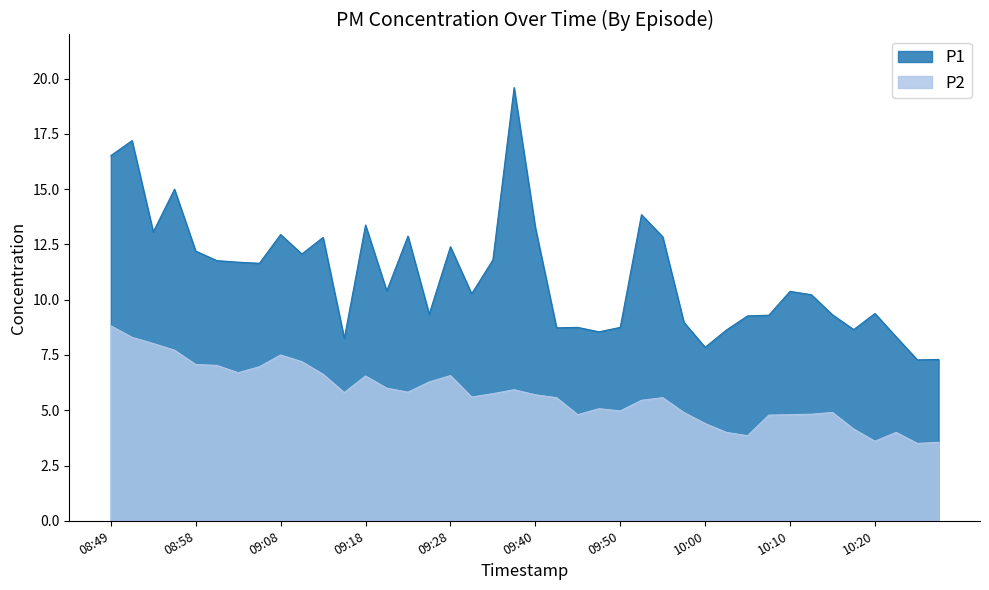

How many distinct data groups are displayed?

2